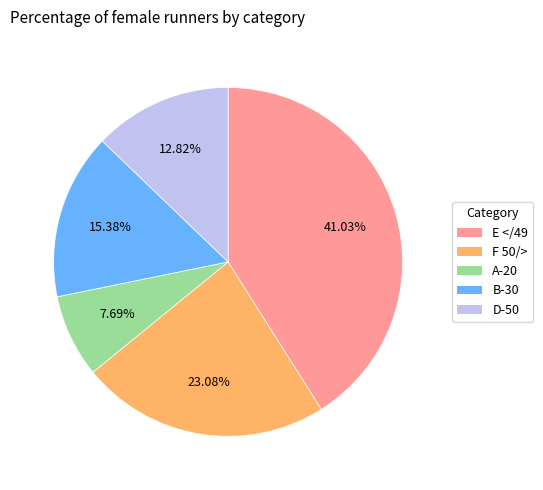

Between A-20 and F 50/>, which is larger?

F 50/>